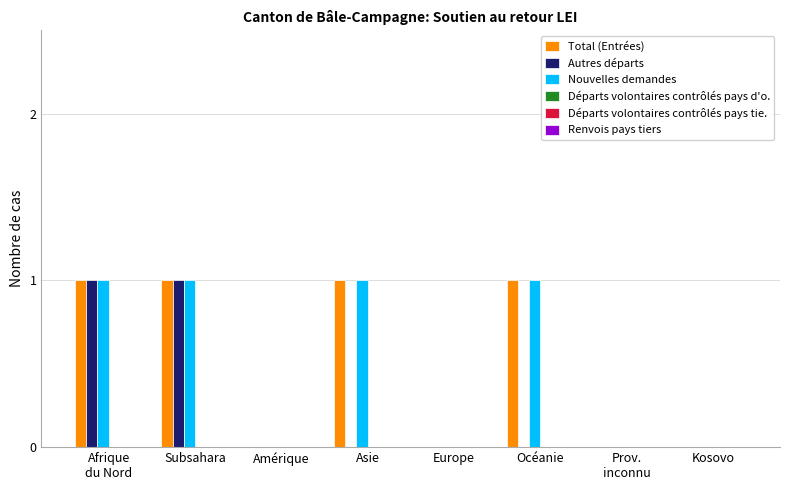

What is the difference between the Nouvelles demandes values at Océanie and Kosovo?

1